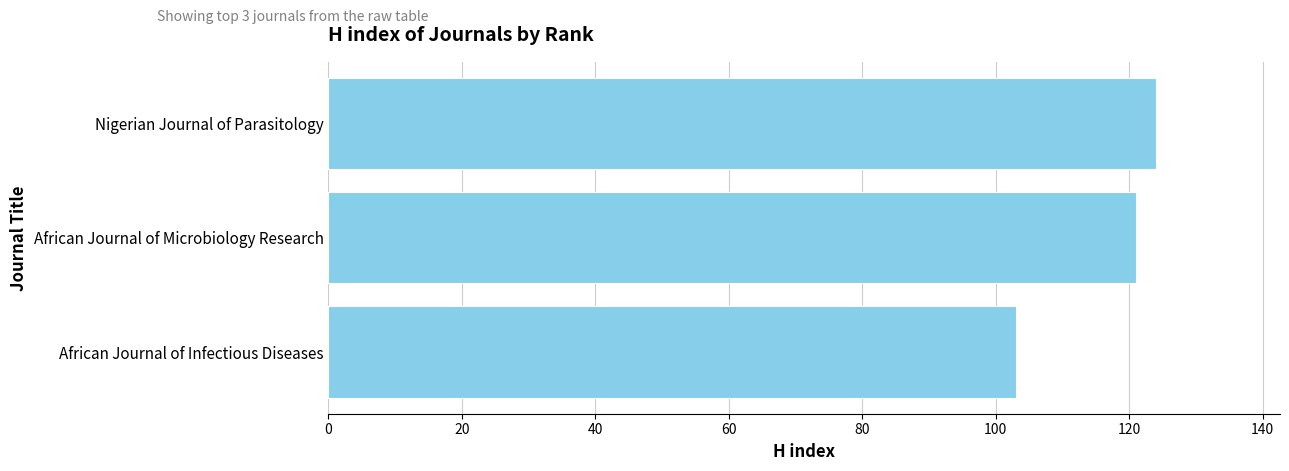

What value does the data have at Nigerian Journal of Parasitology?

124